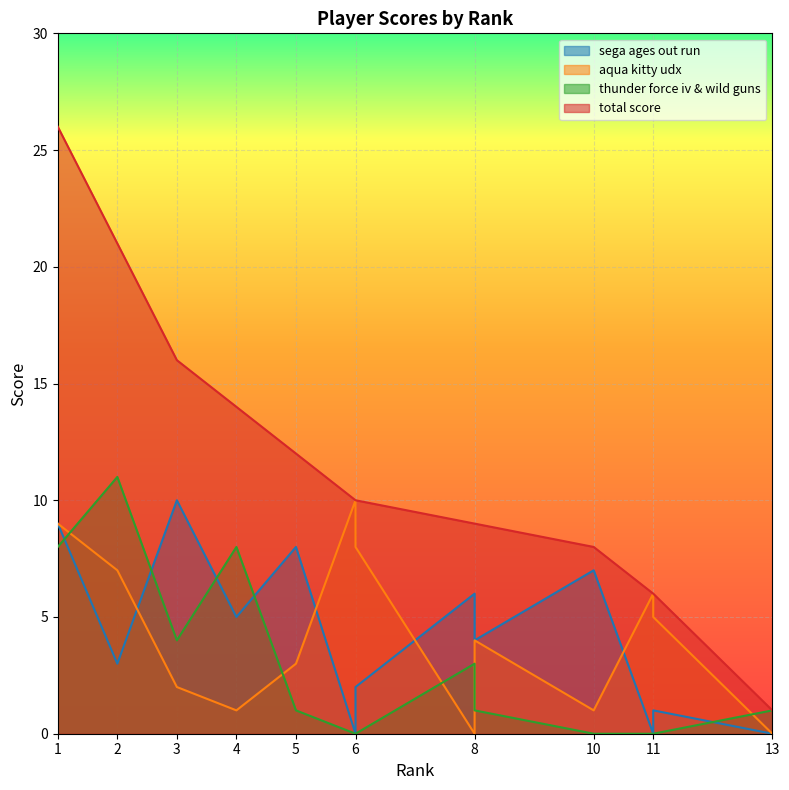

How many intersections are there between thunder force iv & wild guns and sega ages out run?

5